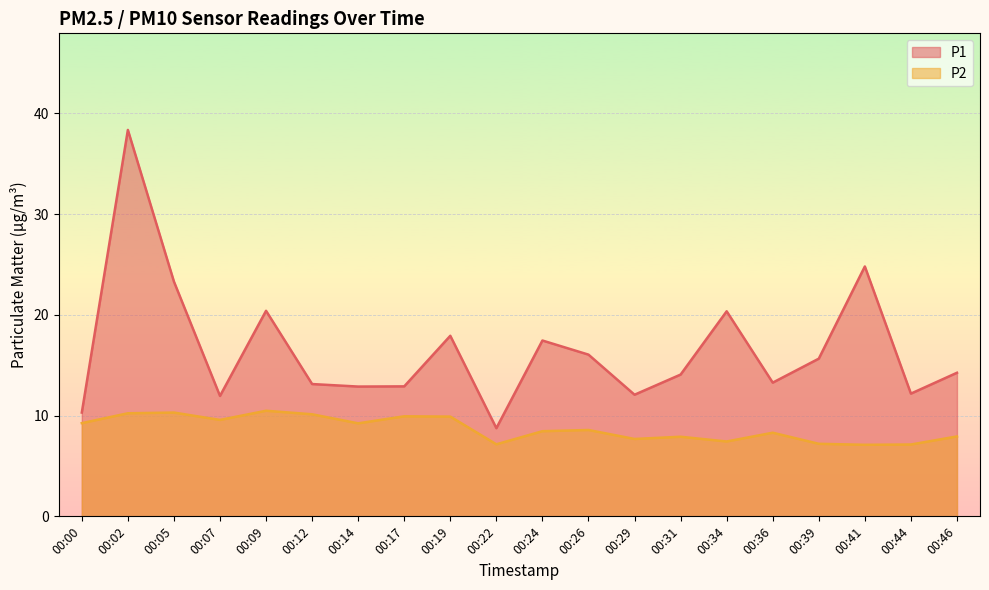

Reading left to right, extract all data points from this chart.

P1: 00:00=10.3	00:02=38.4	00:05=23.3	00:07=11.9	00:09=20.4	00:12=13.1	00:14=12.9	00:17=12.9	00:19=17.9	00:22=8.8	00:24=17.4	00:26=16.1	00:29=12.1	00:31=14.1	00:34=20.4	00:36=13.3	00:39=15.7	00:41=24.8	00:44=12.2	00:46=14.2
P2: 00:00=9.2	00:02=10.2	00:05=10.3	00:07=9.6	00:09=10.5	00:12=10.1	00:14=9.2	00:17=9.9	00:19=9.9	00:22=7.2	00:24=8.4	00:26=8.6	00:29=7.7	00:31=7.9	00:34=7.4	00:36=8.3	00:39=7.2	00:41=7.1	00:44=7.1	00:46=7.9